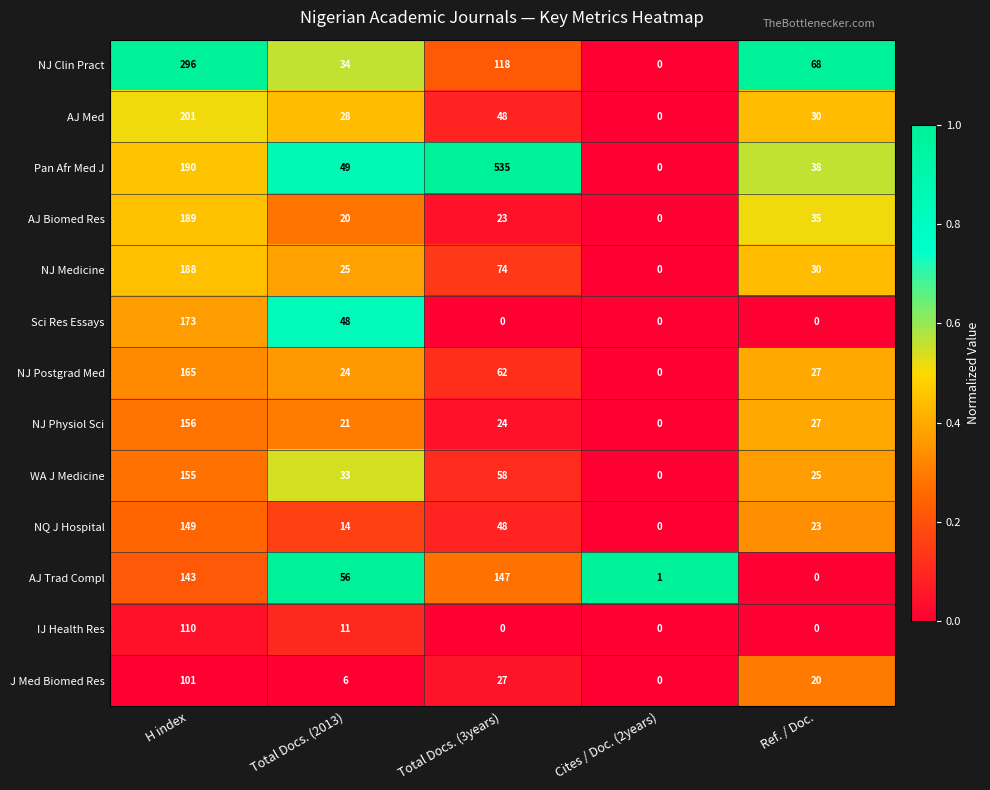

How many distinct data groups are displayed?

13